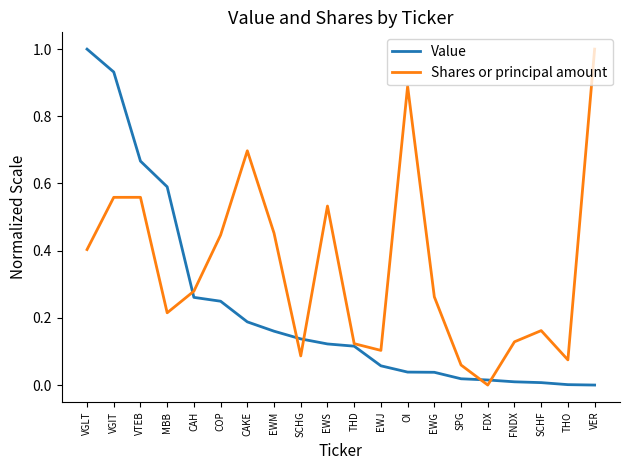

Which category has the lowest value in the Shares or principal amount series?

FDX